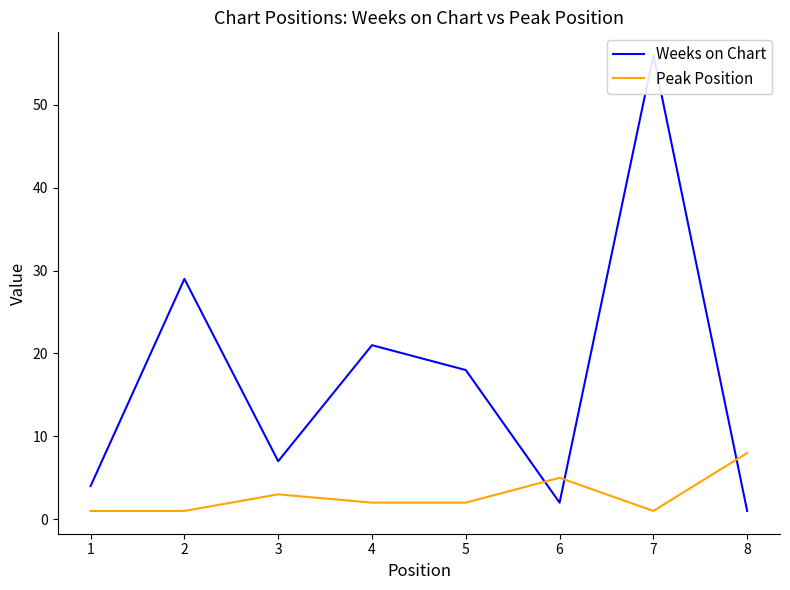

Where is Peak Position nearest to the value 4?

3